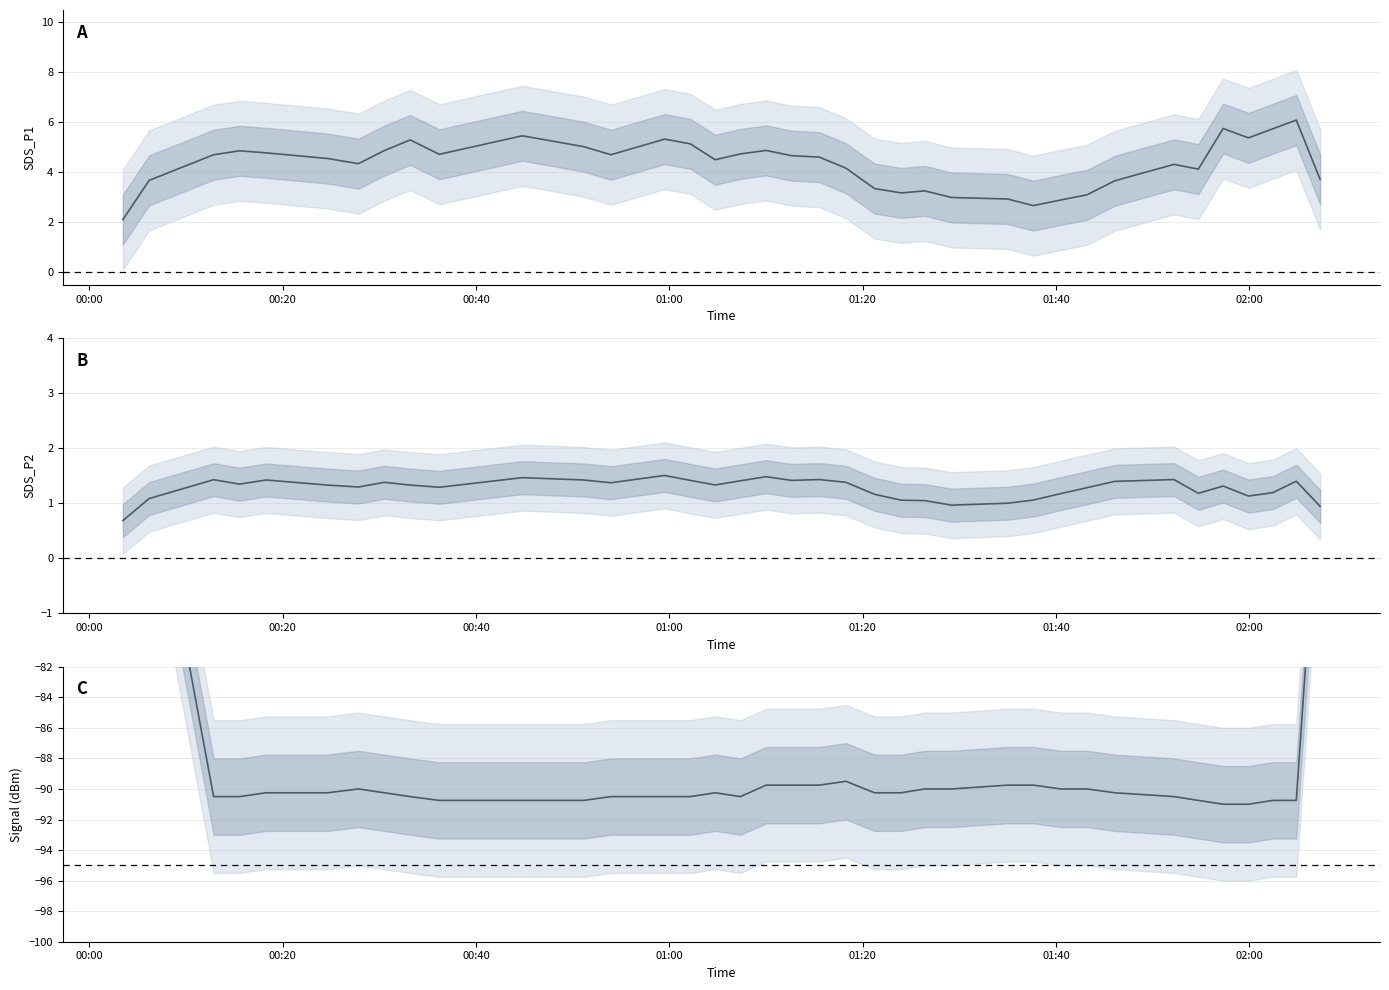

True or false: SDS_P1 and SDS_P2 intersect in this chart.

False